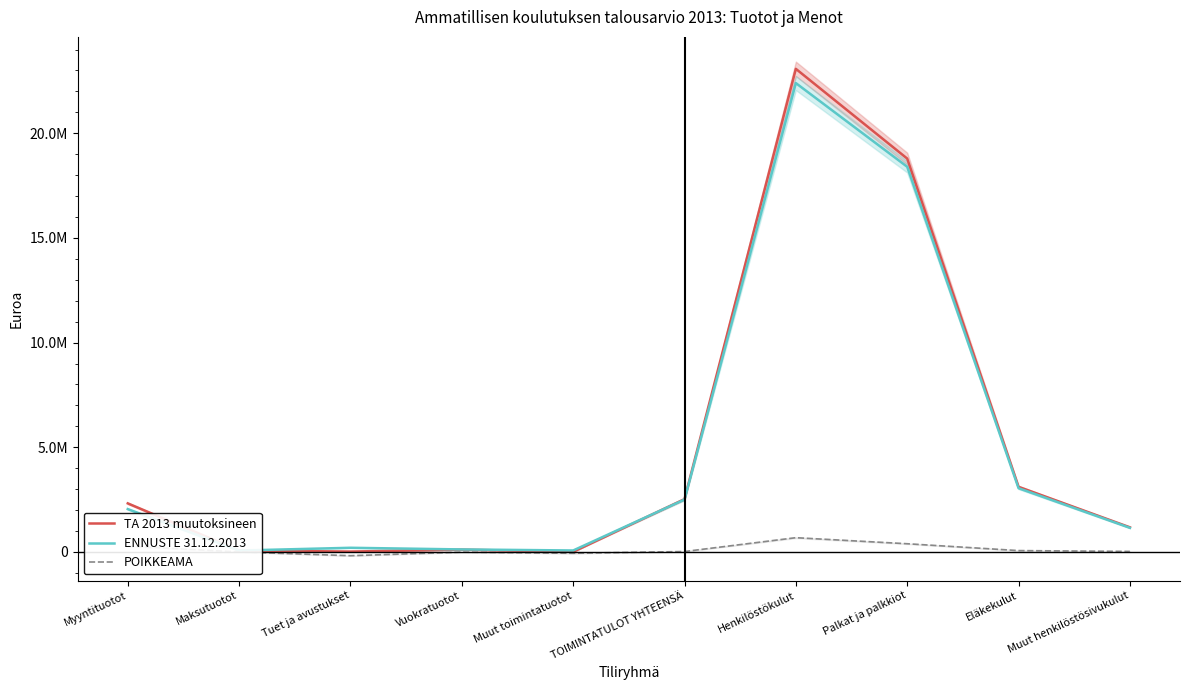

Reading right to left, what are all the values shown in this chart?

TA 2013 muutoksineen: 1176353.0	3110006.0	18791571.0	23077690.0	2523539.0	5900.0	110750.0	19000.0	67089.0	2320800.0
ENNUSTE 31.12.2013: 1151840.6	3045201.0	18400000.0	22397041.6	2503000.0	70000.0	120000.0	199000.0	67000.0	2047000.0
POIKKEAMA: 24512.4	64805.0	391571.0	680648.4	20539.0	-64100.0	-9250.0	-180000.0	89.0	273800.0